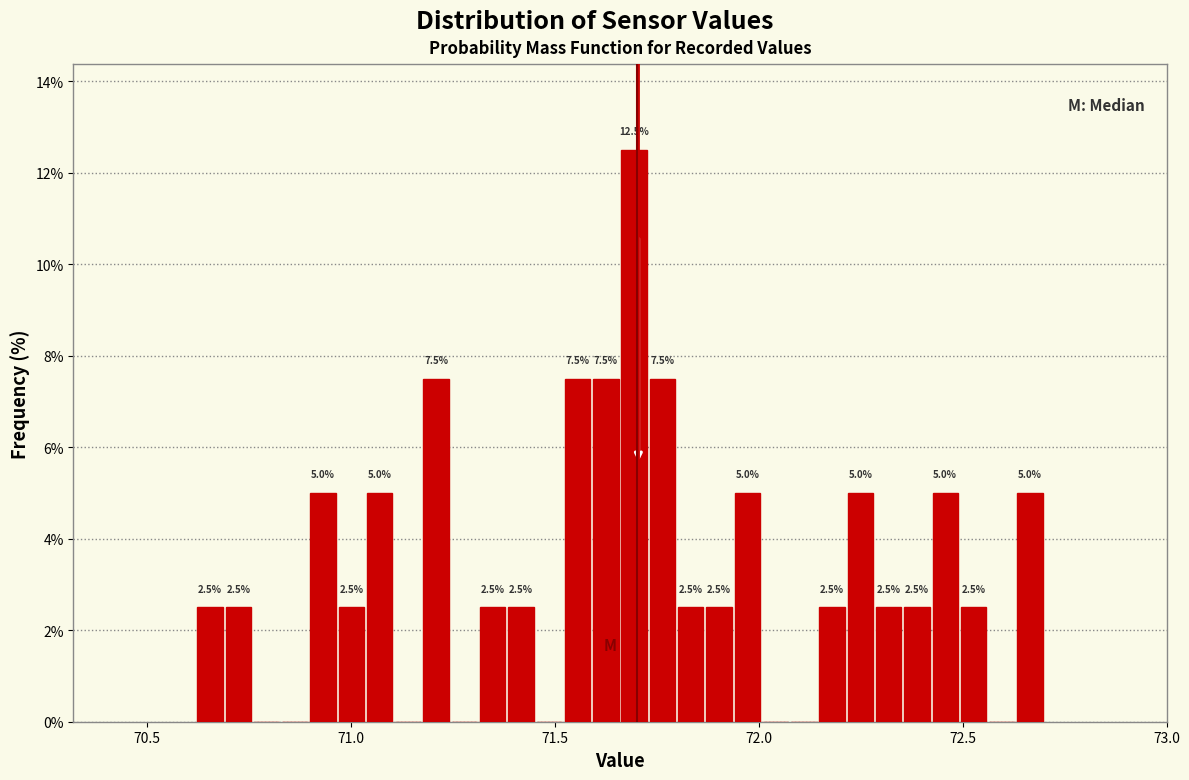

Around what value on the x-axis is the tallest bar? Give the approximate position of its centre, as read against the axis.

71.70